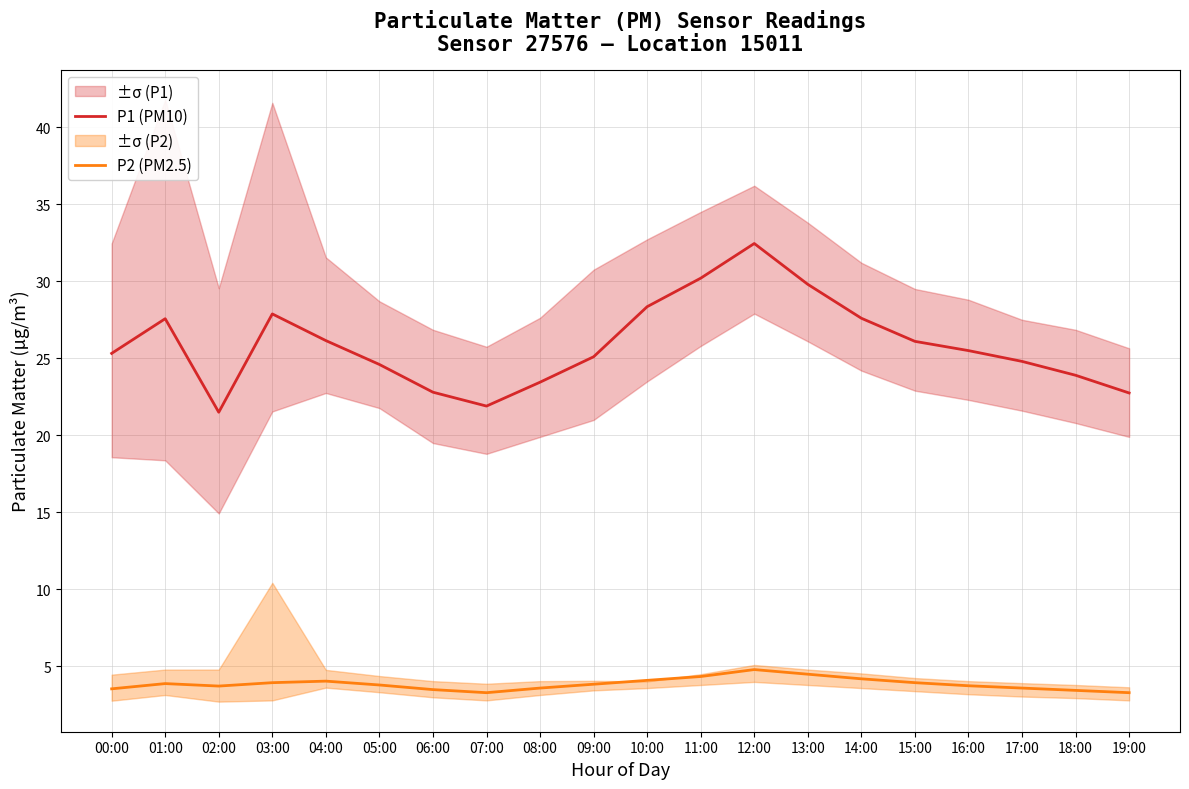

Which series has the largest total across all categories?

P1 (PM10)